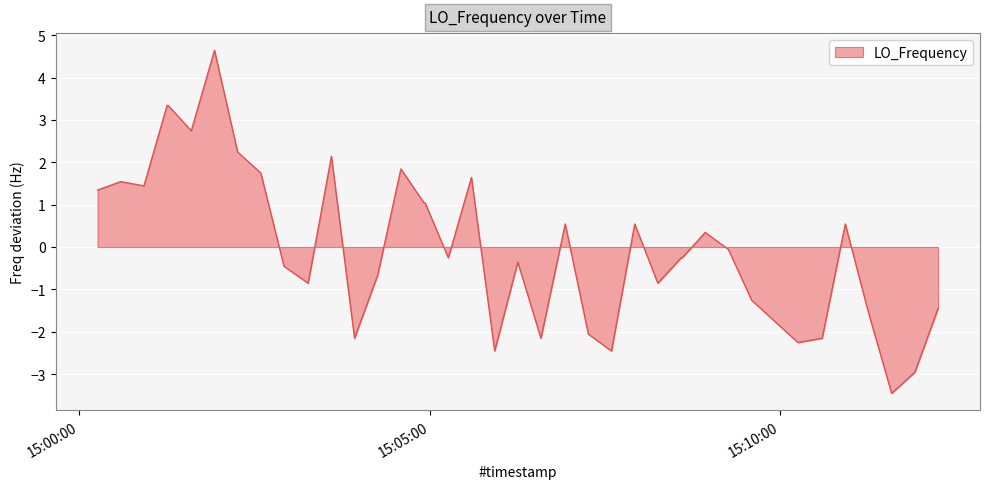

What is the difference between the maximum and minimum values?

8.1